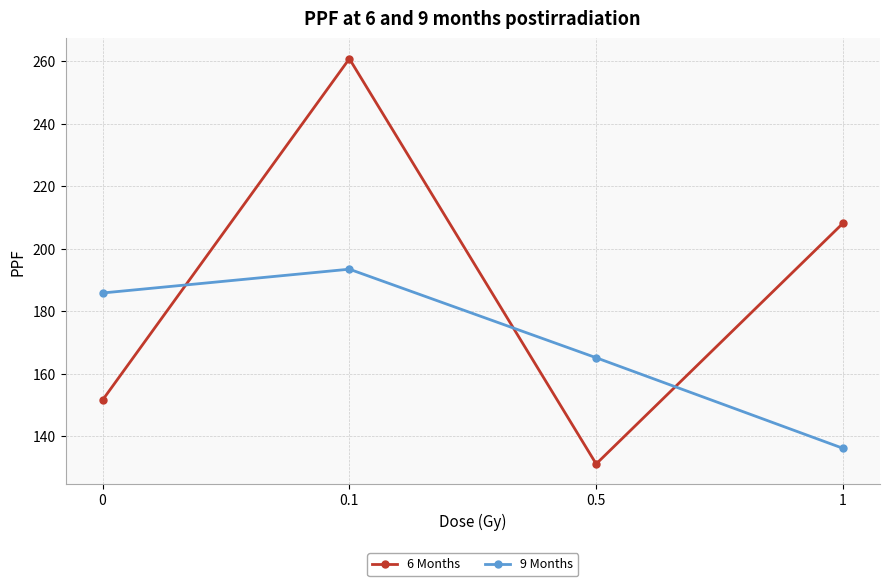

What is the total value across all series at 0.5?

296.2